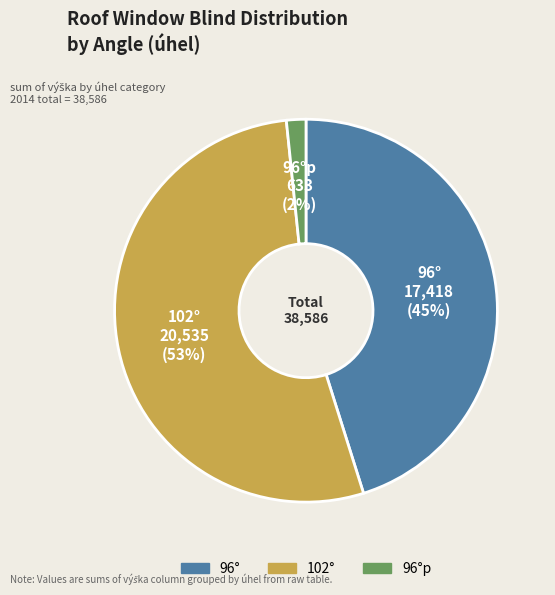

Is there a majority slice in this chart?

Yes